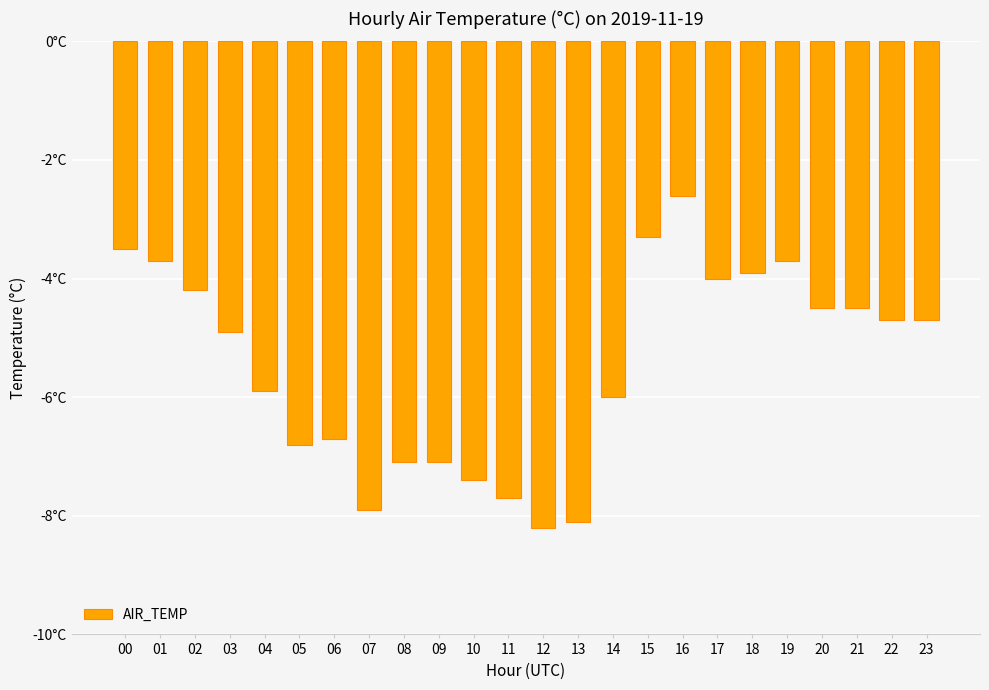

List the labels in order of value, smallest first.

12, 13, 07, 11, 10, 08, 09, 05, 06, 14, 04, 03, 22, 23, 20, 21, 02, 17, 18, 01, 19, 00, 15, 16